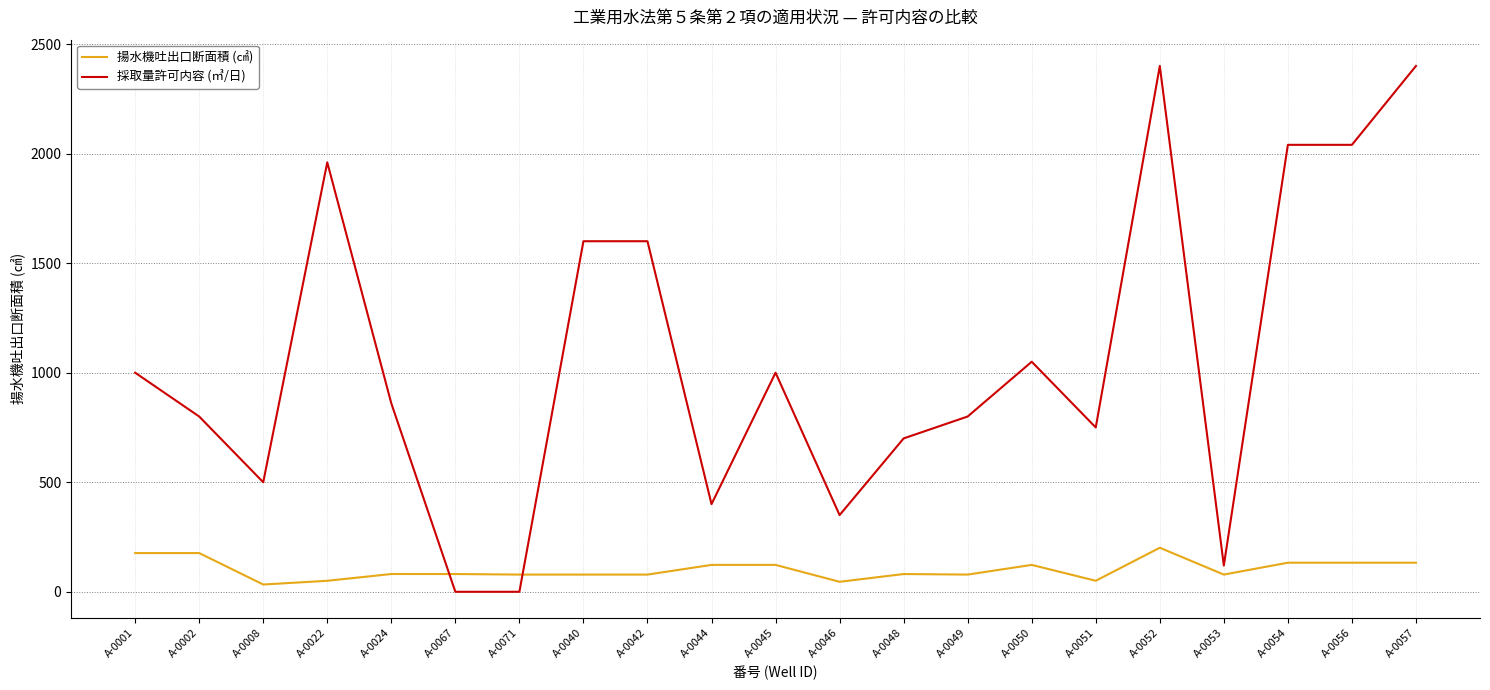

The value of 採取量許可内容 (㎥/日) at A-0044 is 400.0. True or false?

True